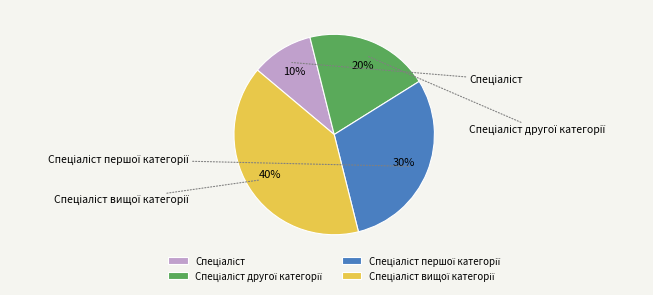

How much of the chart is everything except Спеціаліст?

90.0%